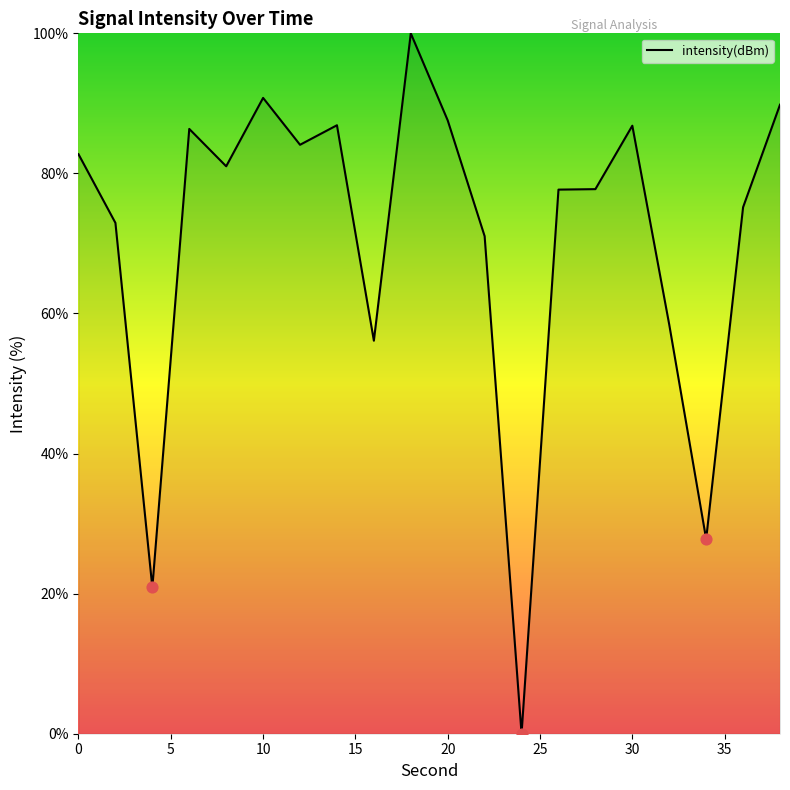

What is the difference between the maximum and minimum values?

100.0